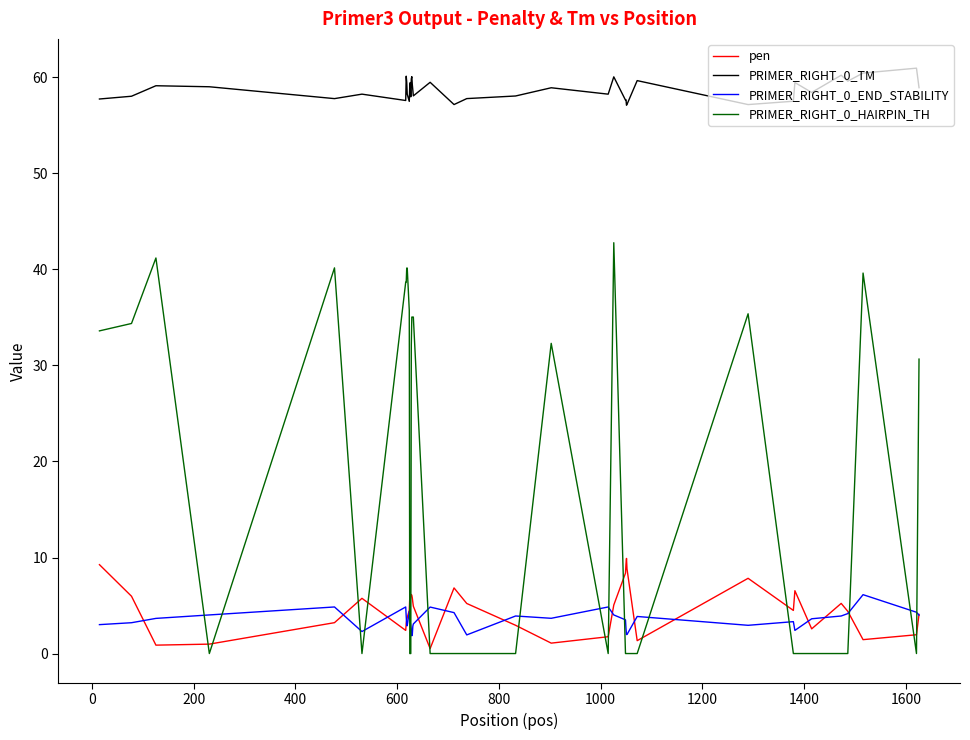

Which series has the largest range (max minus min)?

PRIMER_RIGHT_0_HAIRPIN_TH